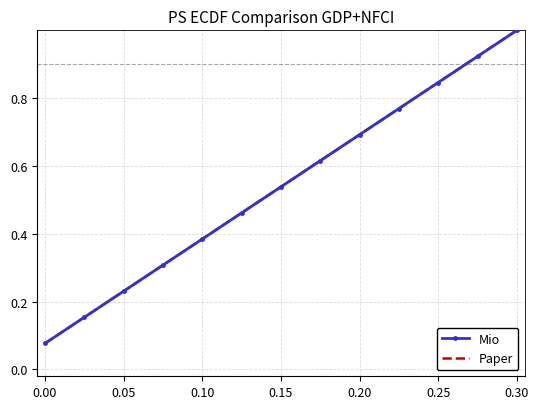

What is the greatest value displayed?

1.0